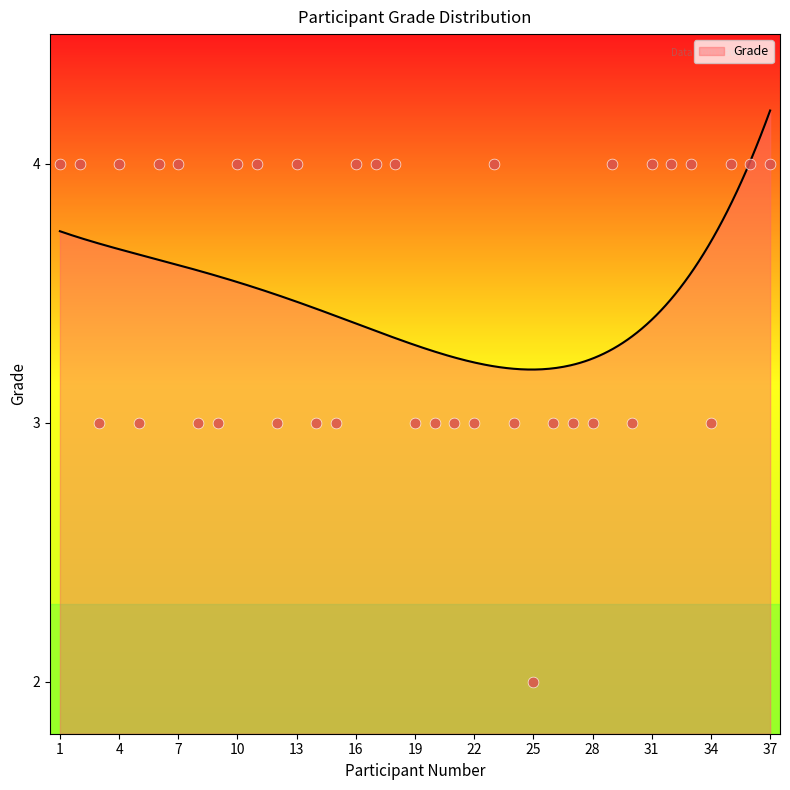

Between 27 and 9, which is larger?

27